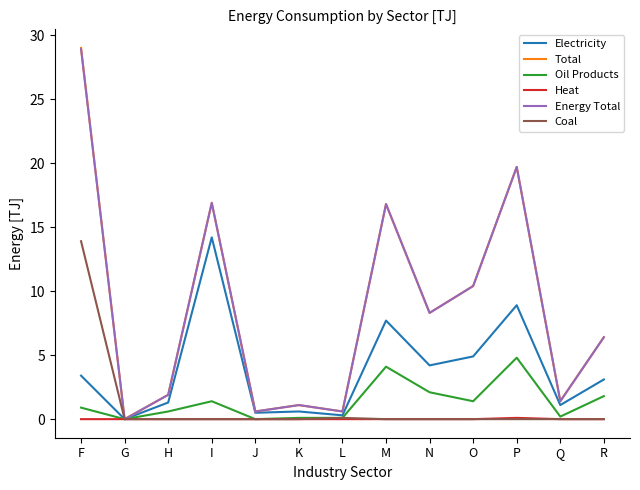

What is the sum of the Electricity values at P and L?

9.2